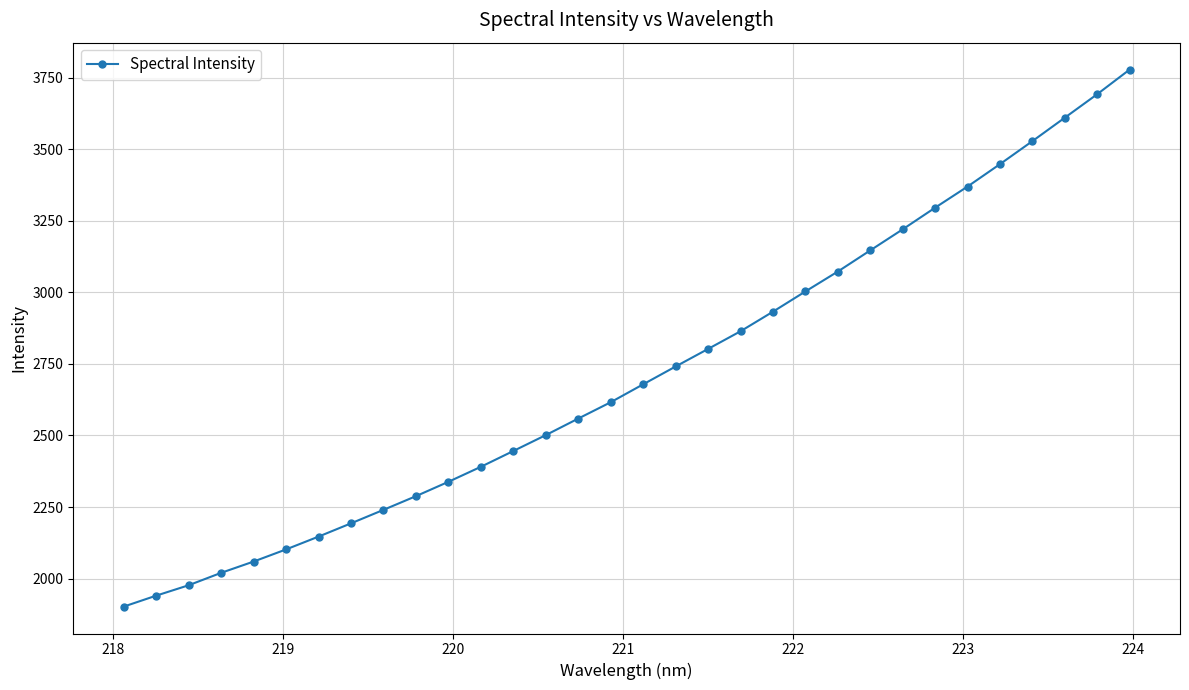

True or false: there are more than 2 points higher than both neighbors.

False